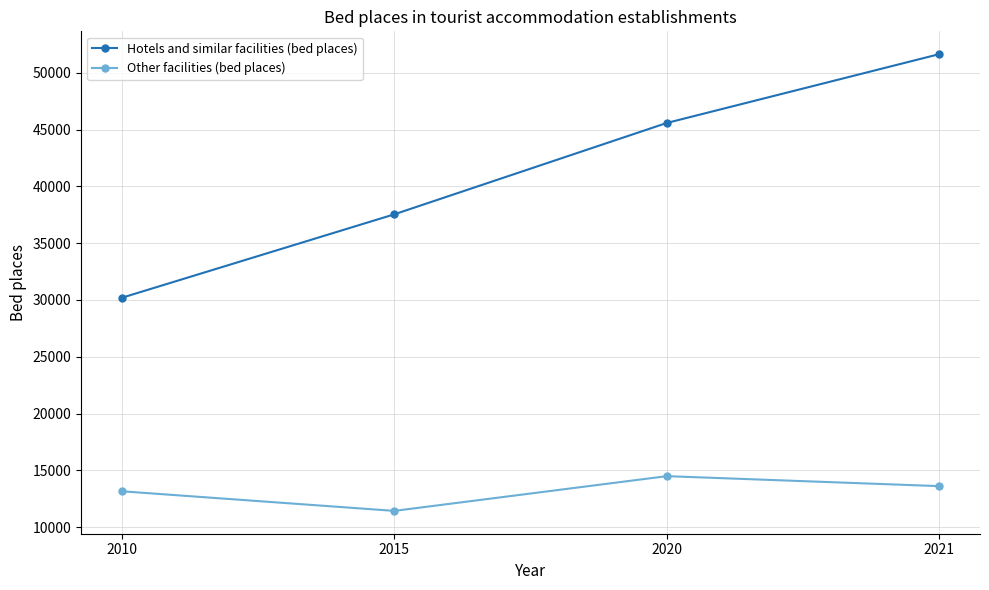

How many distinct data groups are displayed?

2